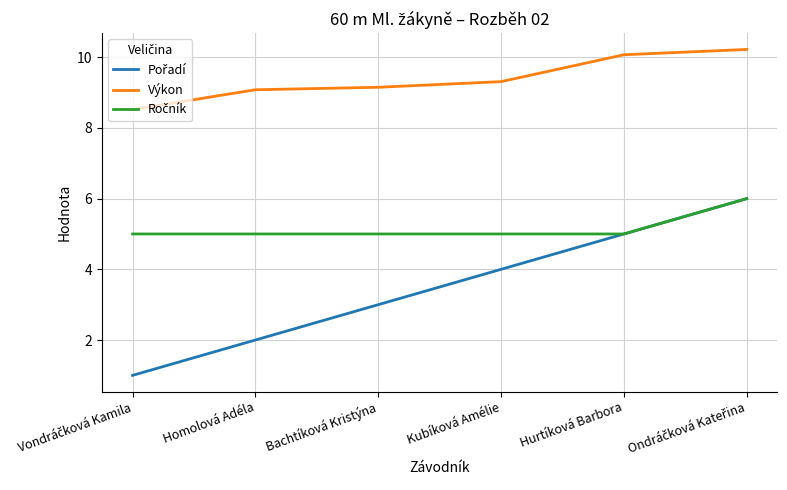

What is the maximum value shown in the chart?

10.2